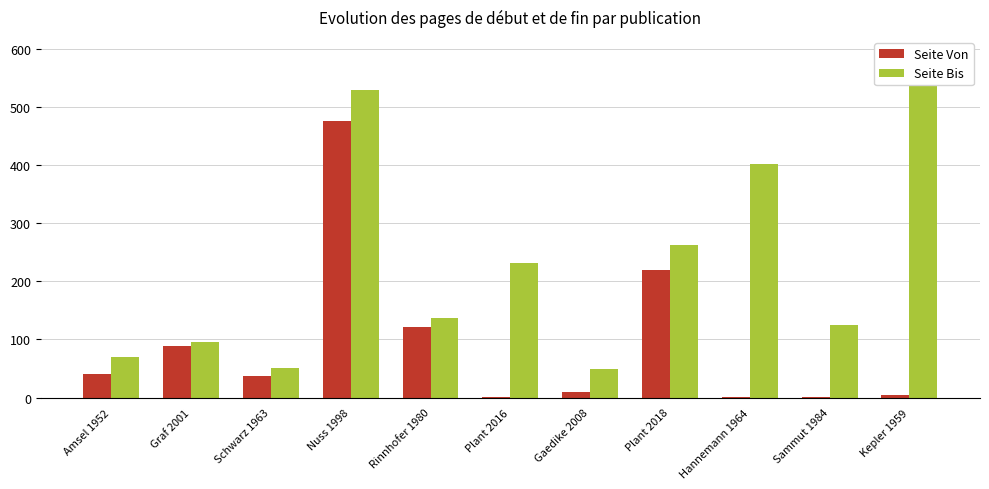

What is the spread (max minus min) of values at Amsel 1952?

30